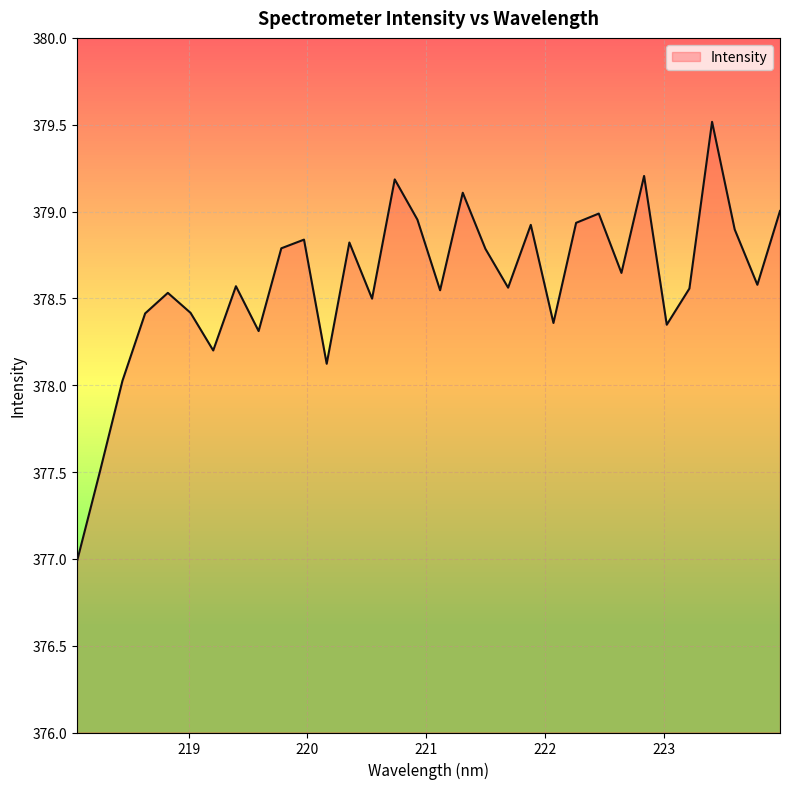

How many lines are shown in the chart?

1